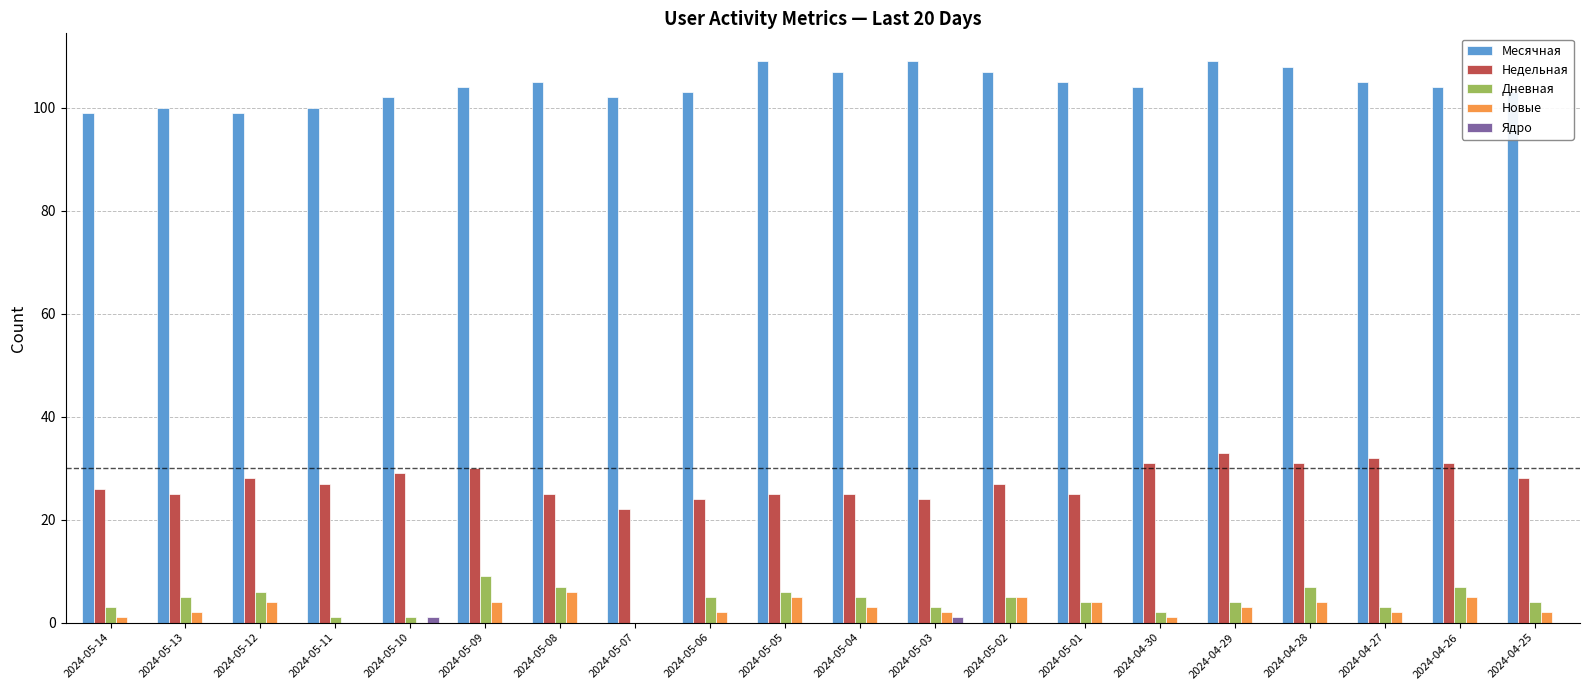

Count the Новые values in the range 2 to 4.

11